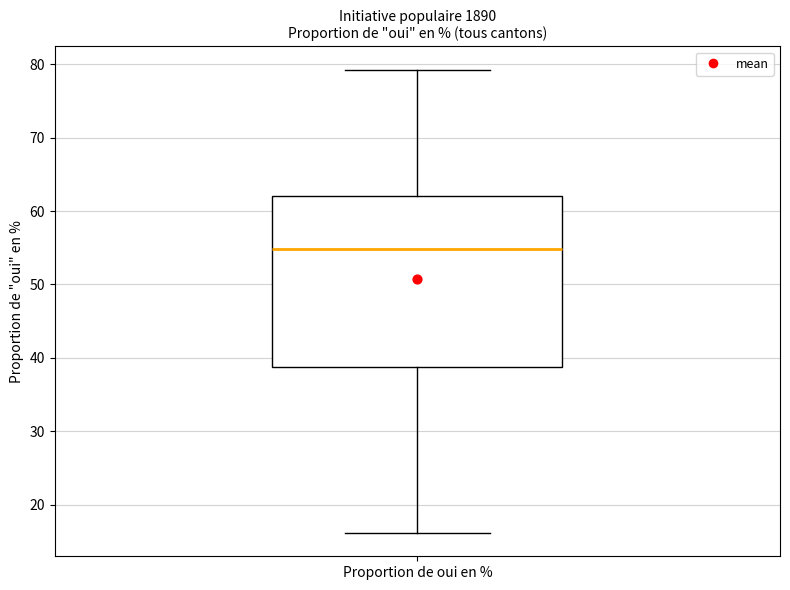

Transcribe this box plot: give where the median line is, the range the box spans, and where the two whiskers end, as read against the y-axis. The values are not printed on the chart, so give them approximately, as read against the axis.

median 55, box 39 to 62, whiskers 16 to 79